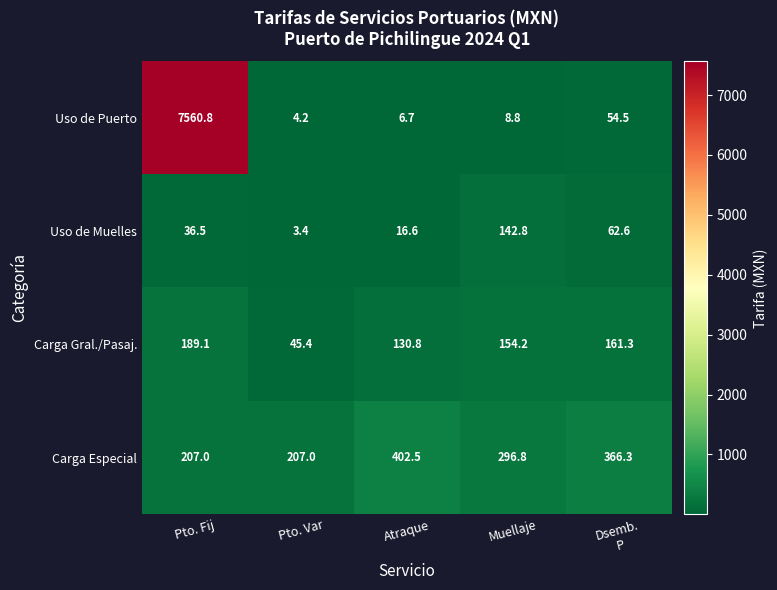

What is the sum of the Carga Especial values at Atraque and Muellaje?

699.3